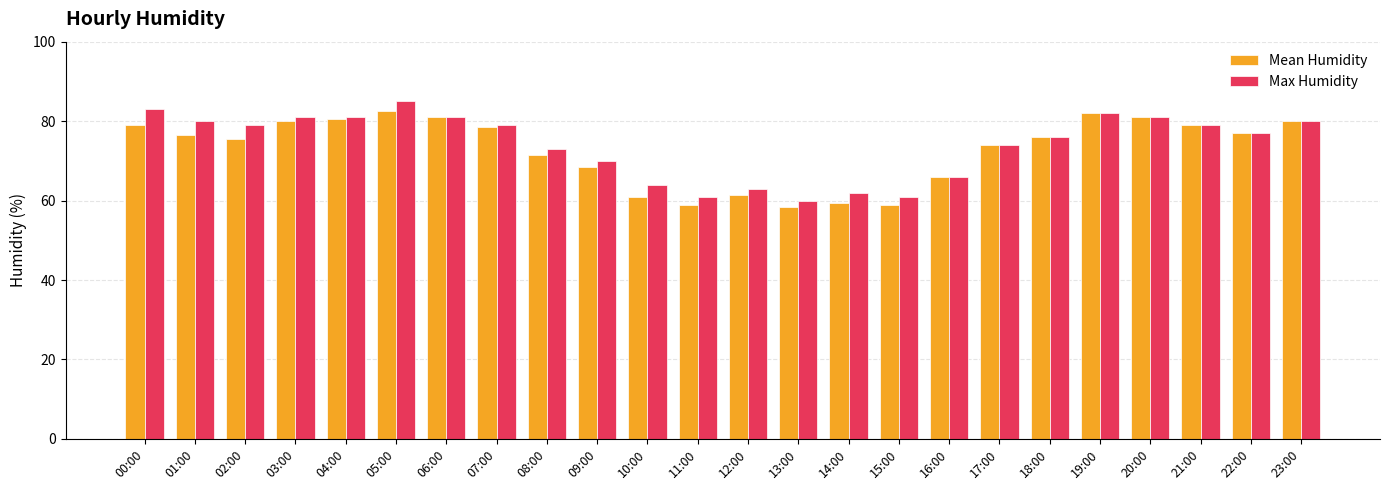

Is the value of Mean Humidity at 03:00 greater than the value of Max Humidity at 22:00?

Yes